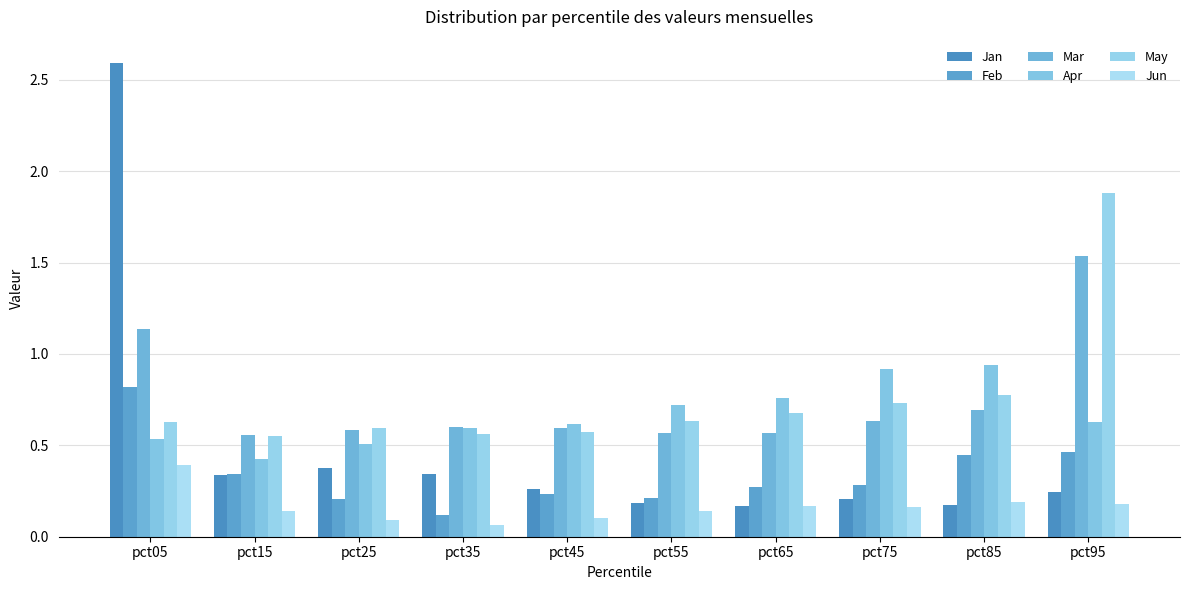

How many groups of bars are there?

10